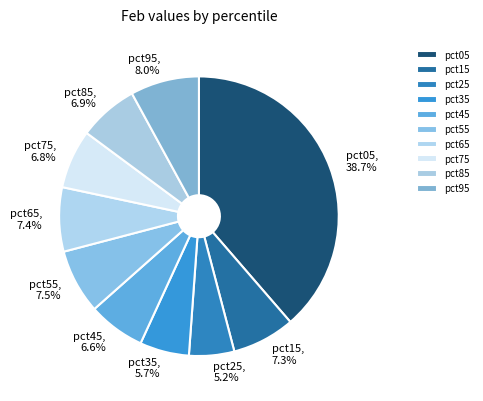

To the nearest percent, what is the difference between the pct25 and pct05 slice percentages?

33%